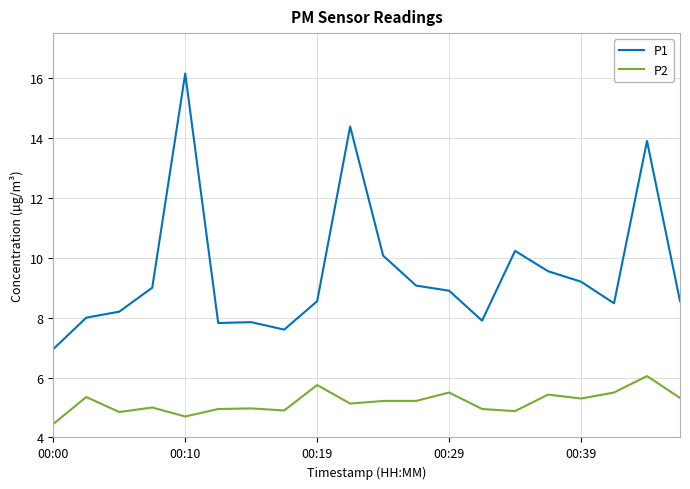

Rank the series by their average value, from lowest to highest.

P2, P1